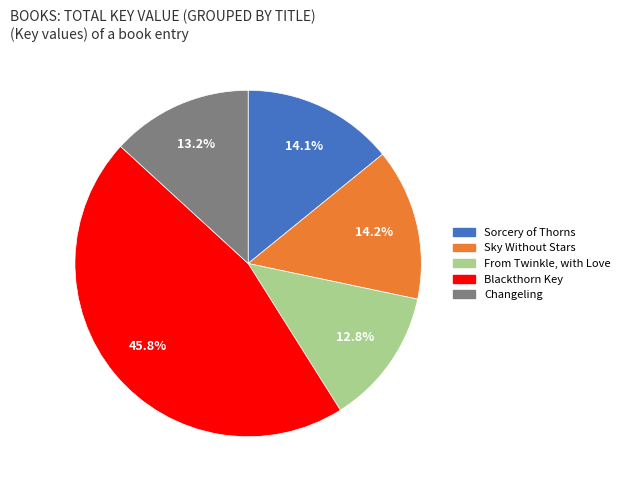

To the nearest percent, what portion does Sky Without Stars represent?

14%